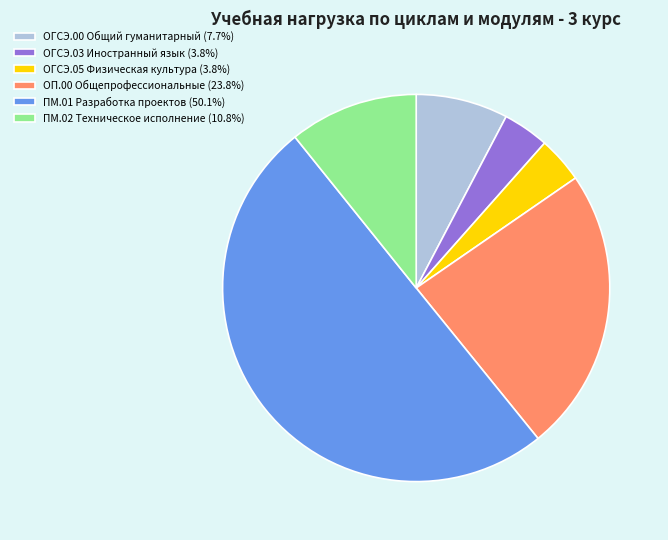

Approximately how many times larger is the value at ПМ.02 Техническое исполнение (10.8%) compared to ОГСЭ.05 Физическая культура (3.8%)?

2.8